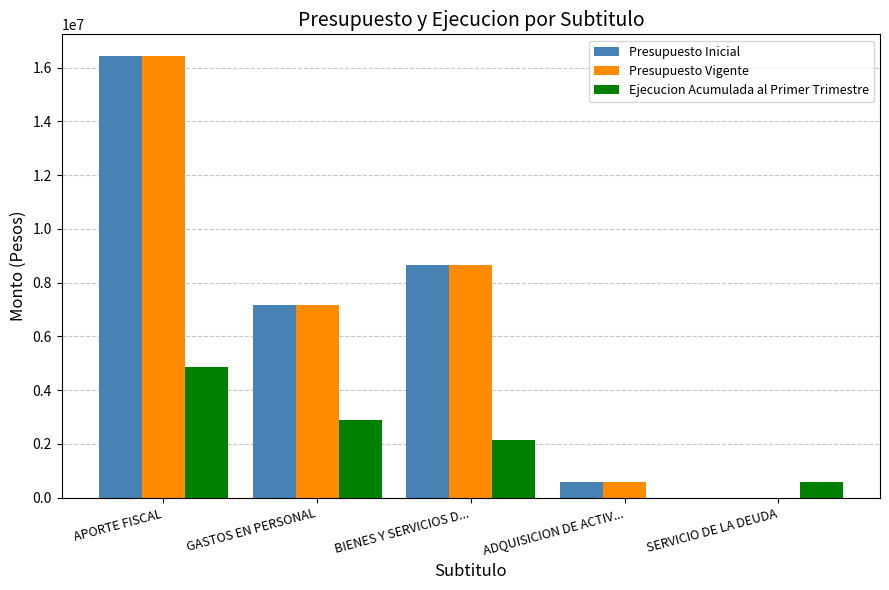

At which label is Presupuesto Vigente closest to 8208931?

BIENES Y SERVICIOS D...